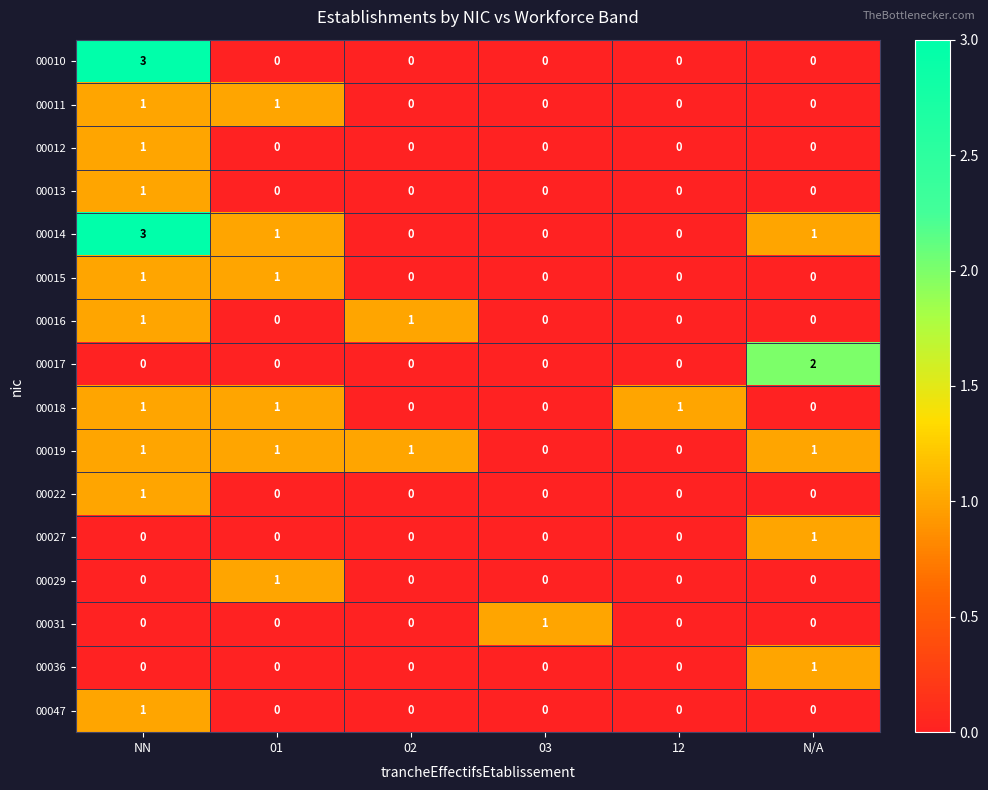

True or false: 00015 has a value of 0 at 01.

False